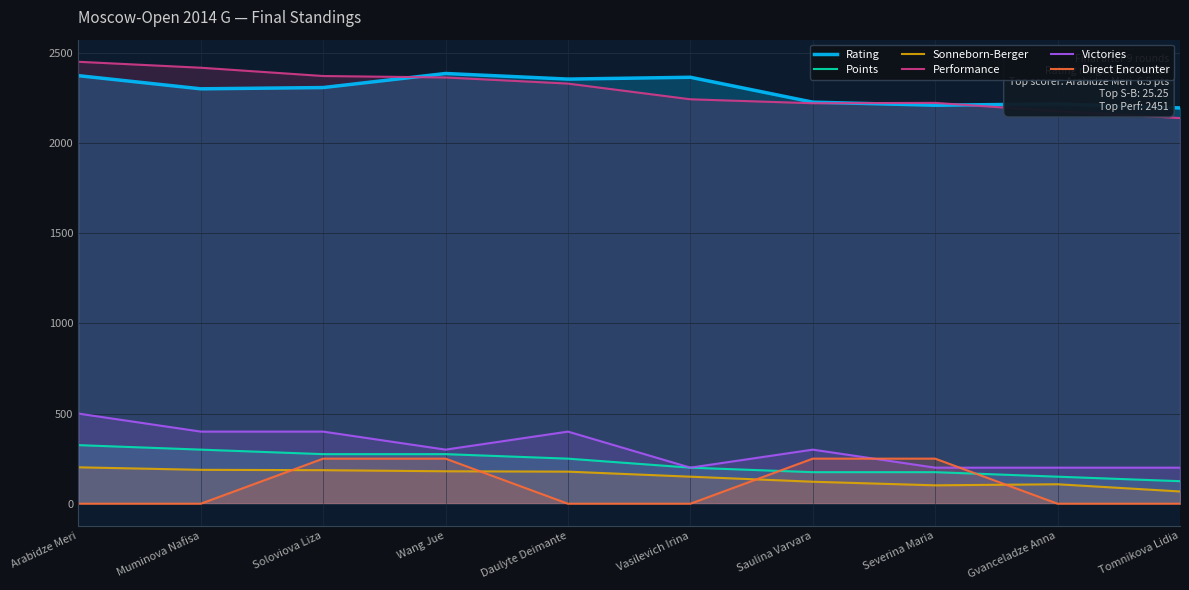

What are all the series names shown in the legend?

Rating, Points, Sonneborn-Berger, Performance, Victories, Direct Encounter